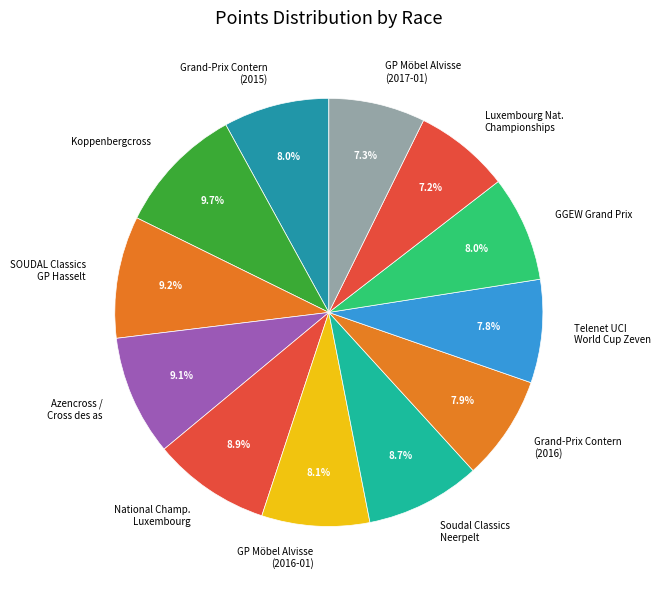

Between GP Möbel Alvisse (2017-01) and National Champ. Luxembourg, which is larger?

National Champ. Luxembourg